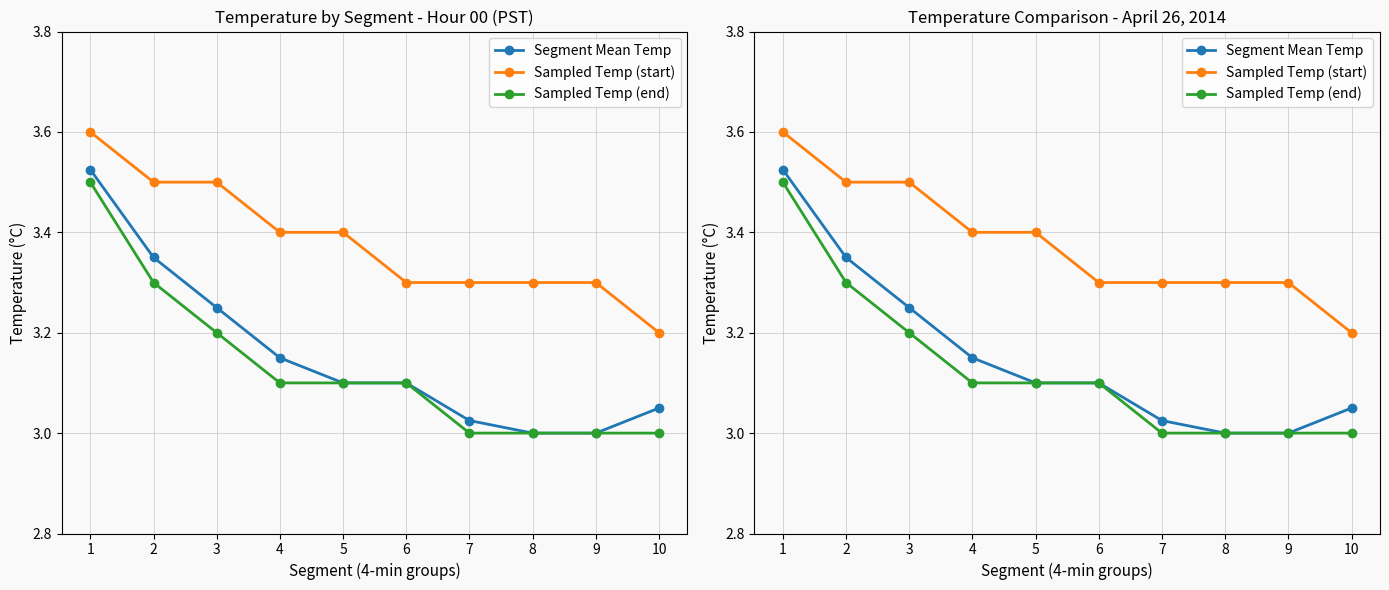

What is the approximate value of Sampled Temp (end) at 5?

3.1